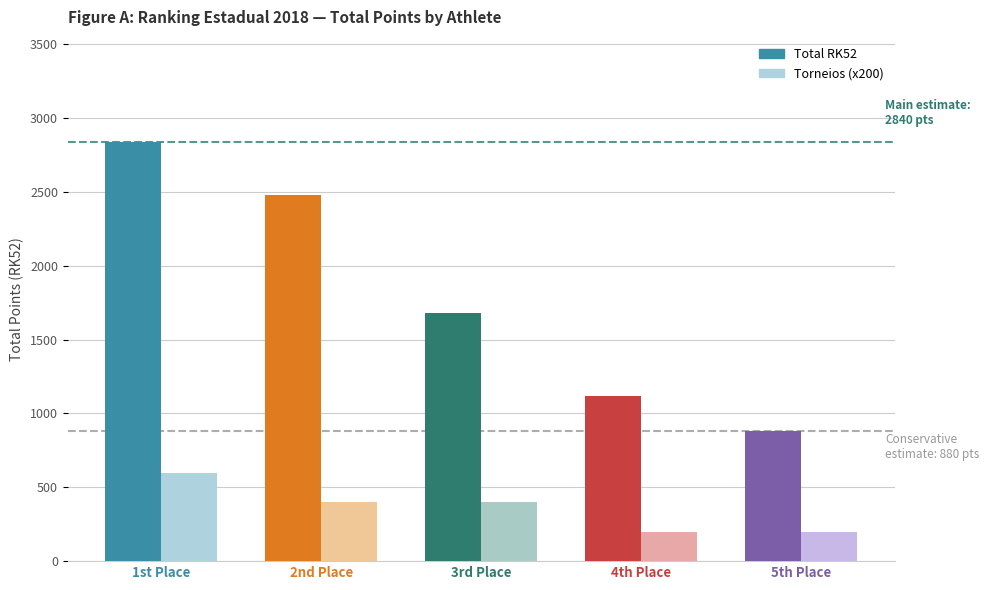

Reading left to right, what are all the values shown in this chart?

Total RK52: 1st Place=2840	2nd Place=2480	3rd Place=1680	4th Place=1120	5th Place=880
Torneios (x200): 1st Place=600	2nd Place=400	3rd Place=400	4th Place=200	5th Place=200